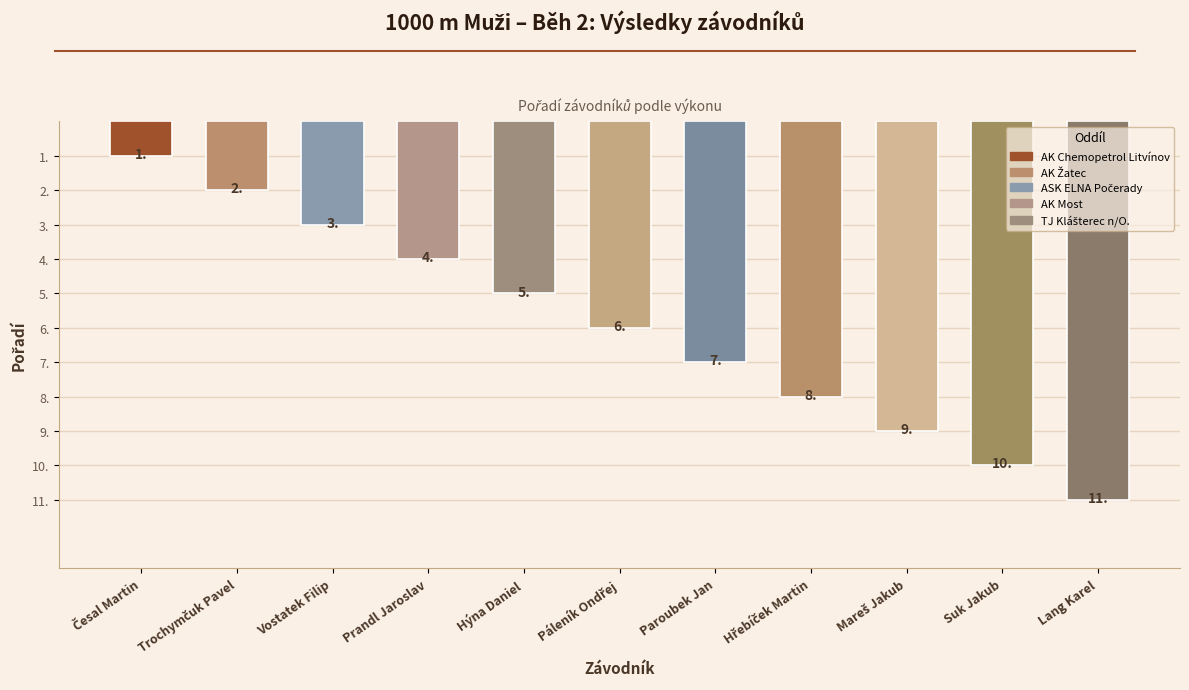

Are the bars horizontal?

No